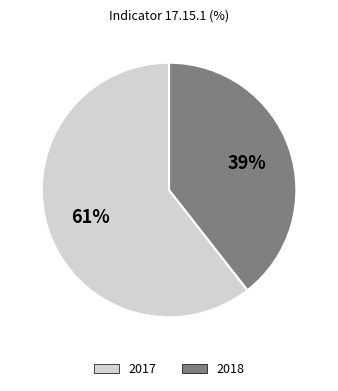

Which has a higher value, 2017 or 2018?

2017